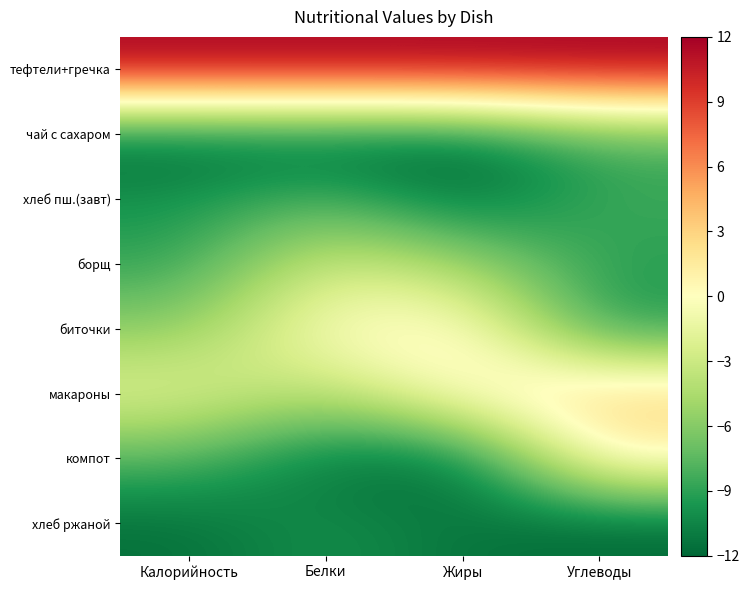

Which series has the largest total across all categories?

тефтели+гречка